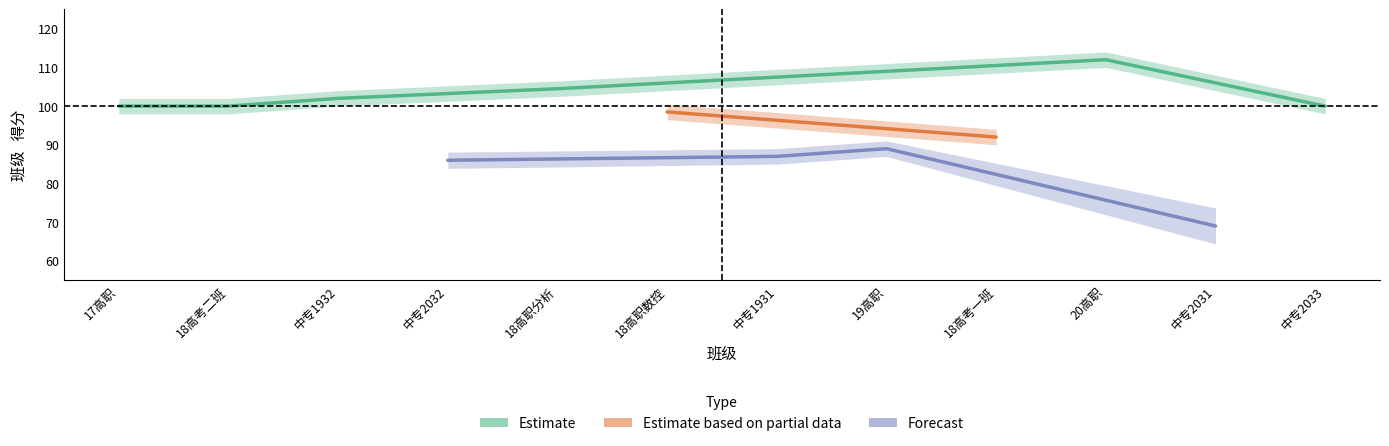

Count the number of data series in this chart.

3